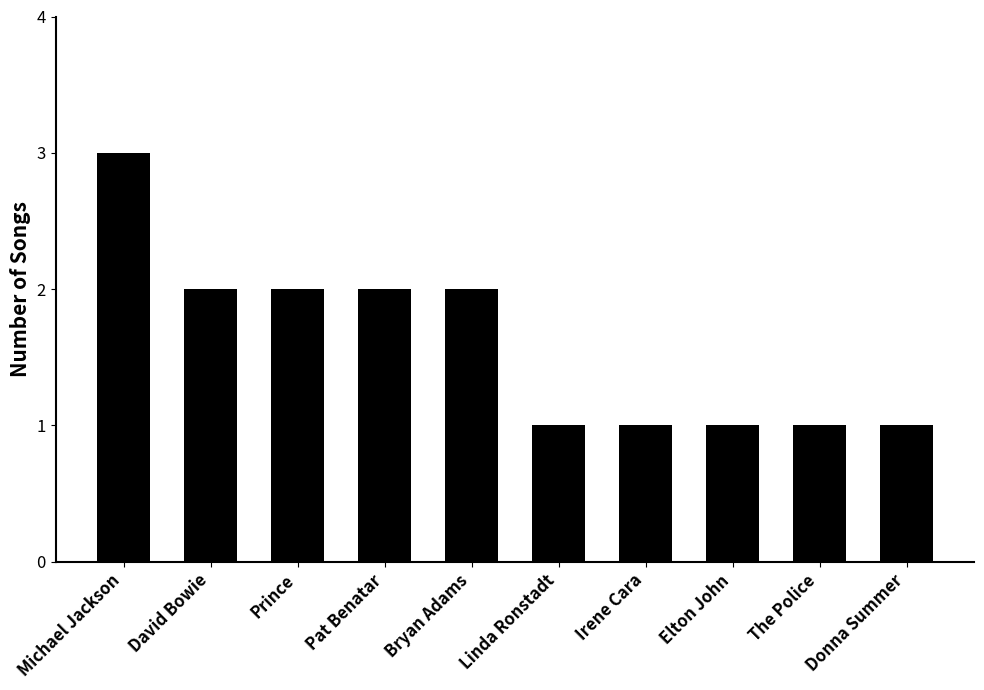

How many categories are shown in the chart?

10